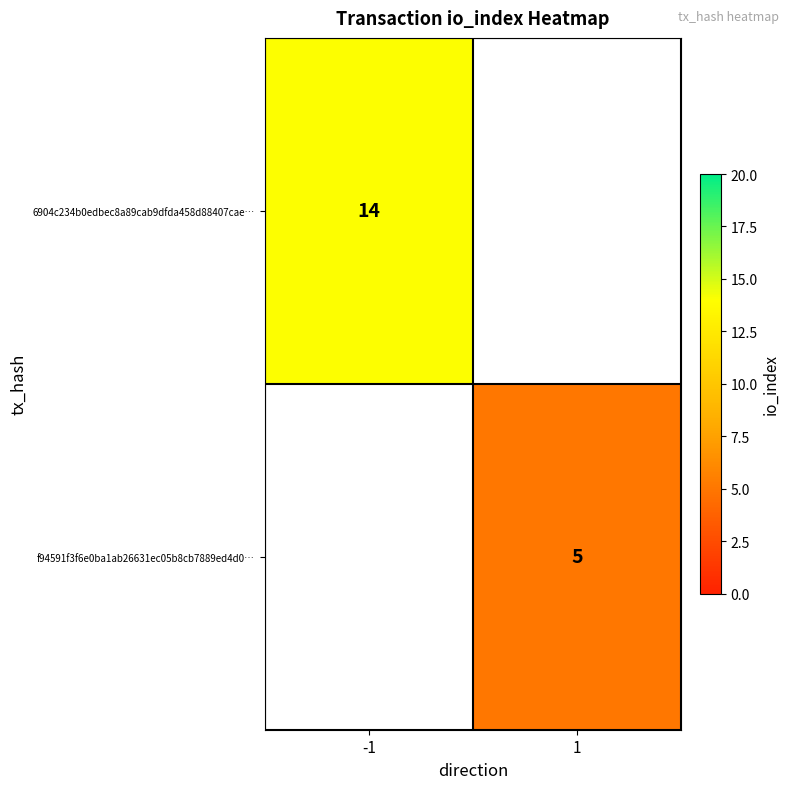

What is the maximum value shown in the chart?

14.0